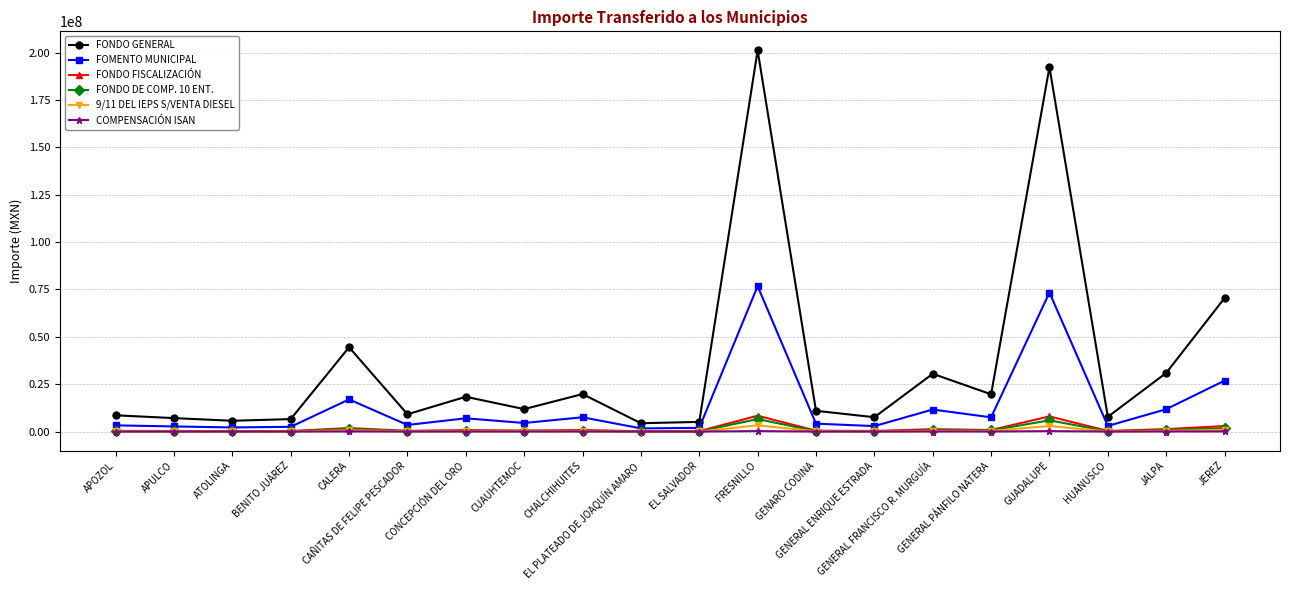

What is the maximum value shown in the chart?

201205763